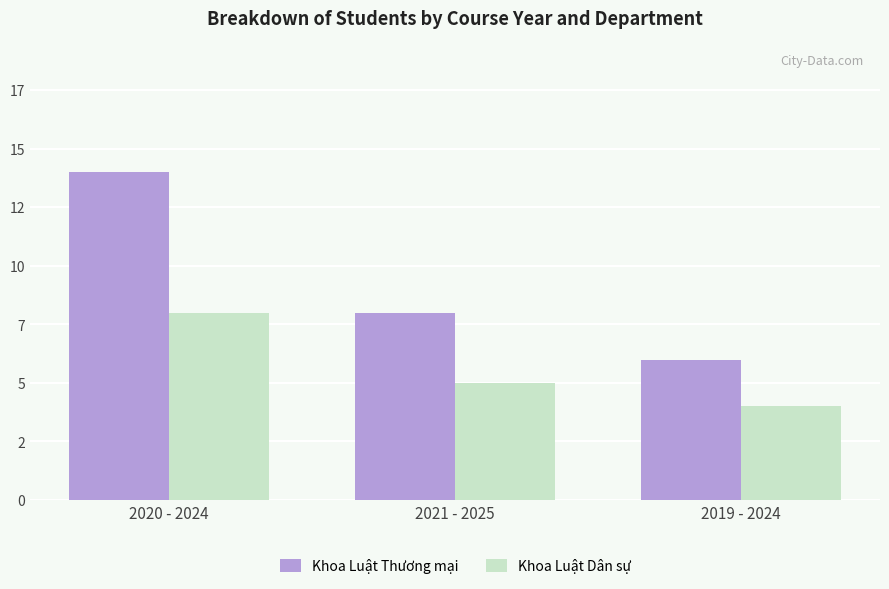

What is the average value of the Khoa Luật Dân sự series?

6